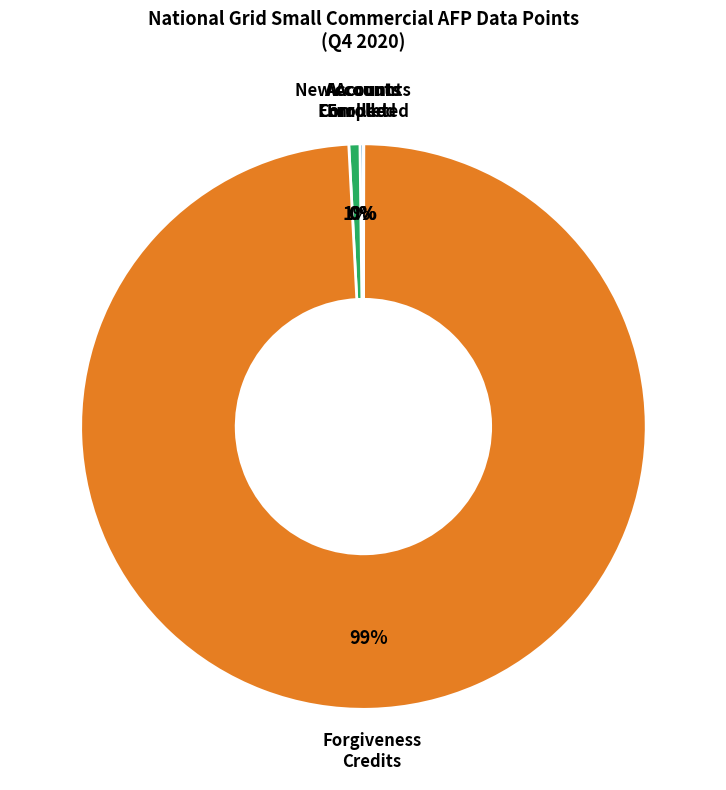

Does any single category account for the majority?

Yes